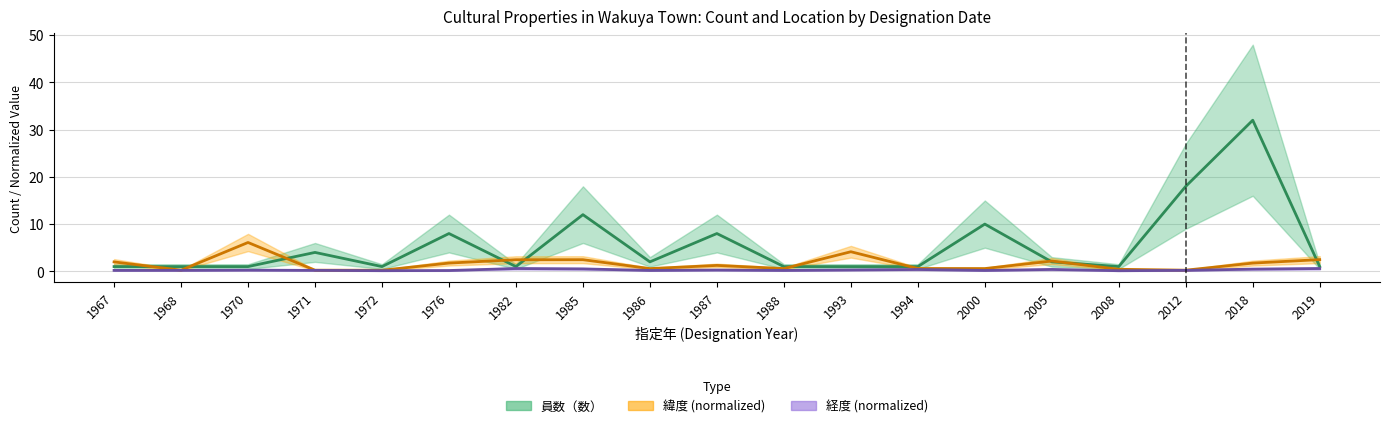

True or false: 経度 (normalized) and 員数（数） intersect in this chart.

False